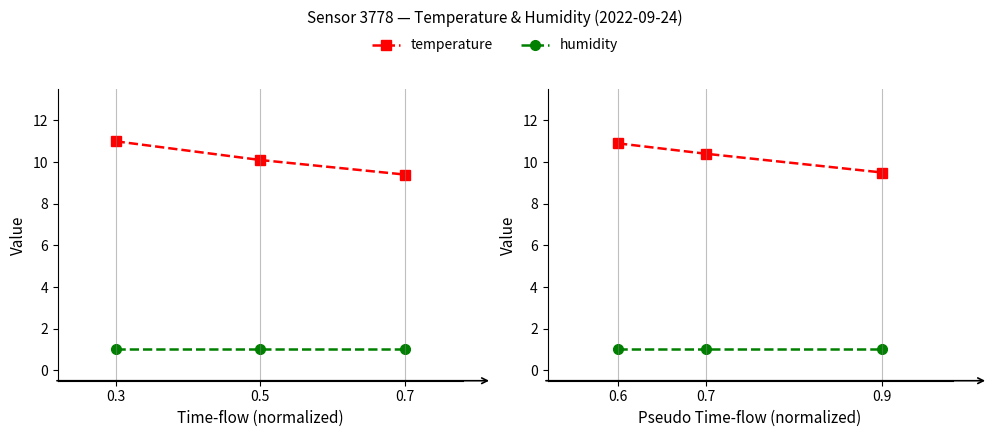

At which label is humidity closest to 1?

0.3